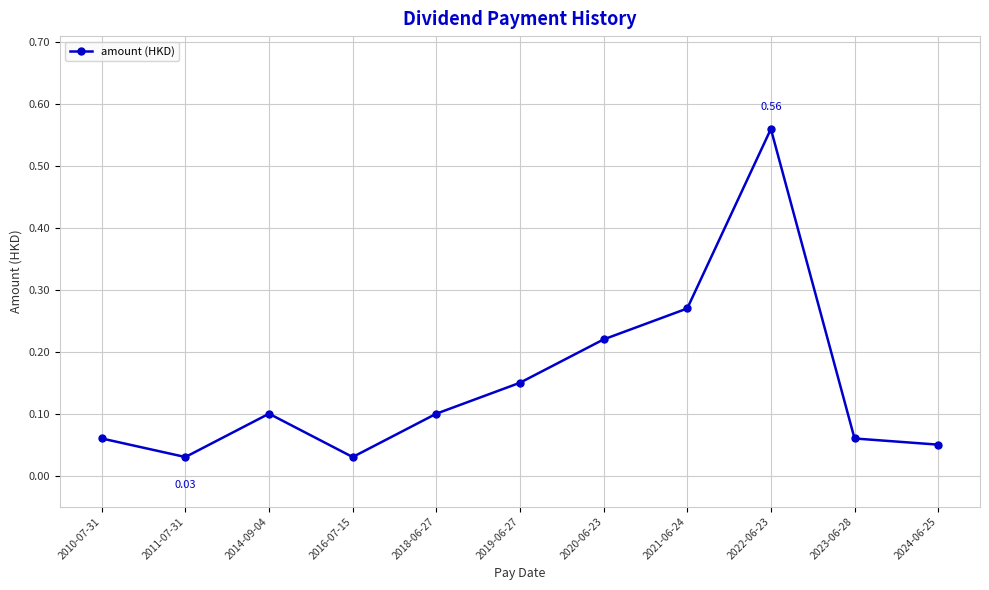

What is the sum of the values at 2019-06-27 and 2022-06-23?

0.7